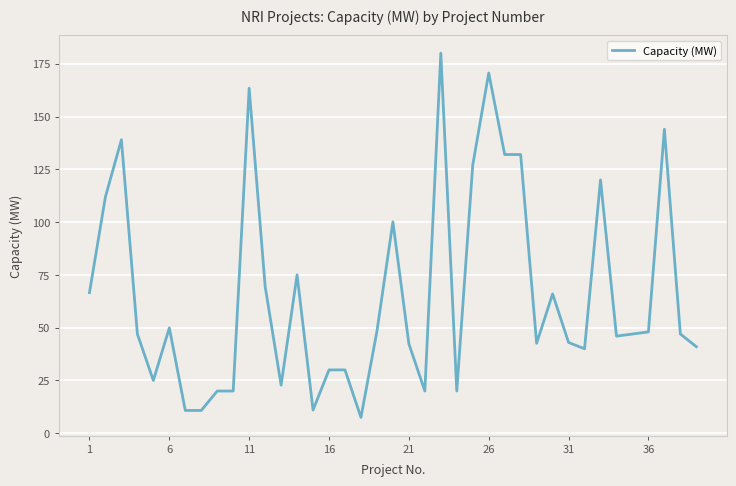

What is the greatest value displayed?

180.0